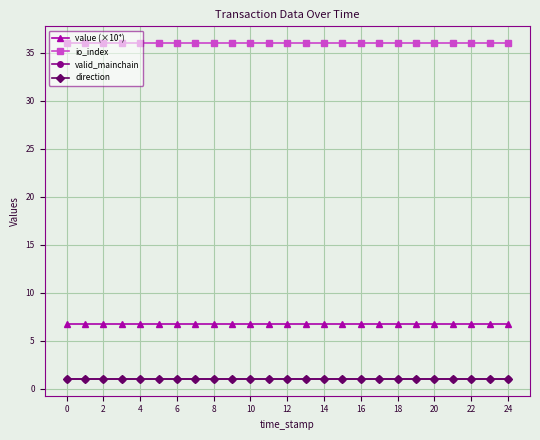

List the series in order of their peak value, lowest first.

valid_mainchain, direction, value (×10⁴), io_index